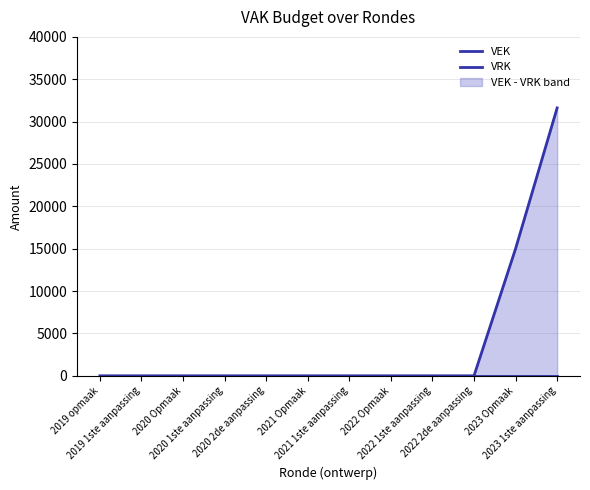

List the series in order of their overall mean, lowest first.

VRK, VEK